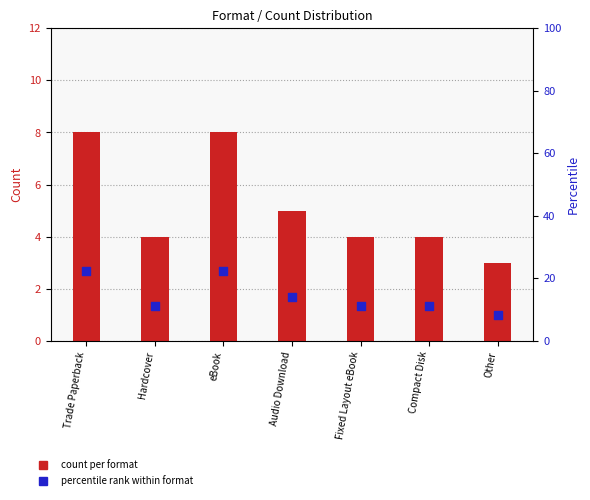

What are all the series names shown in the legend?

count per format, percentile rank within format